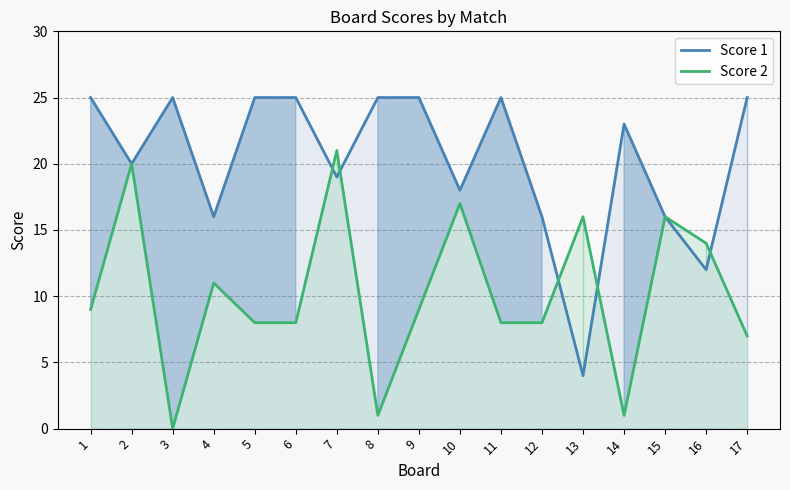

Rank the series at 4 from highest to lowest value.

Score 1, Score 2